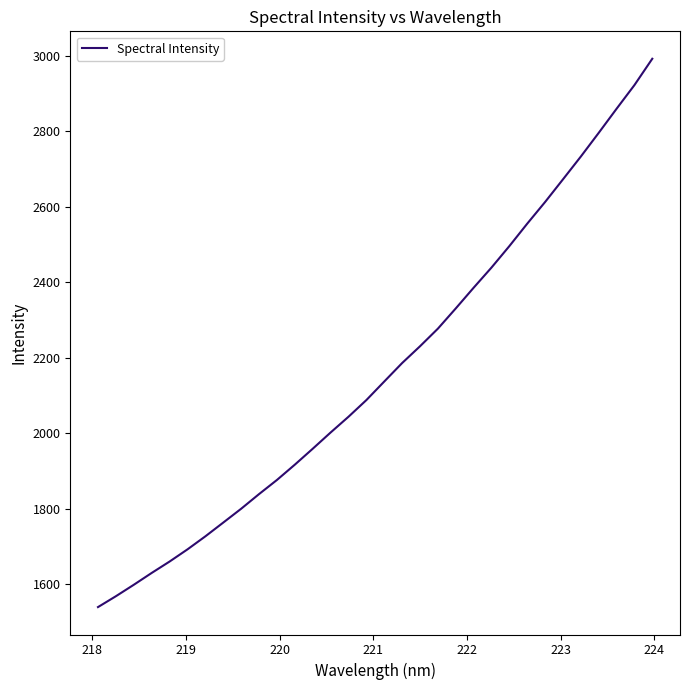

What is the smallest value displayed?

1539.5